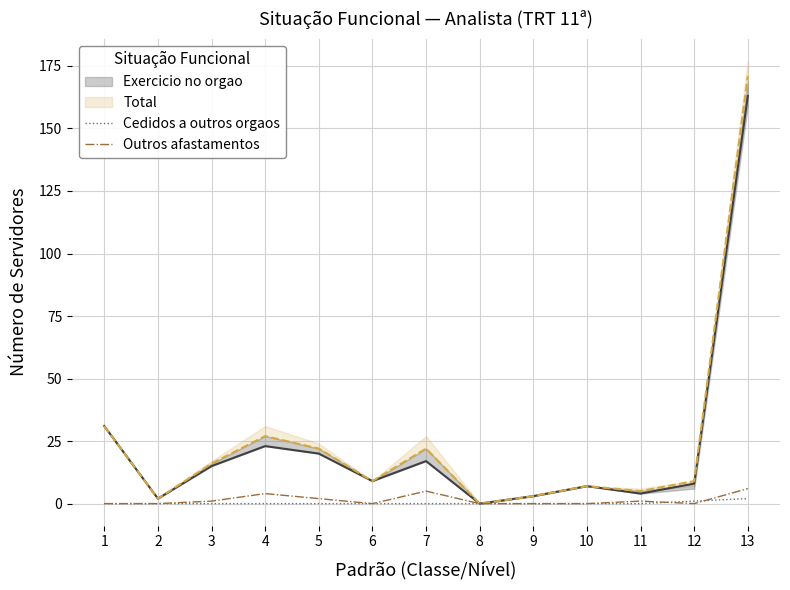

At which category is the sum across all series the highest?

13